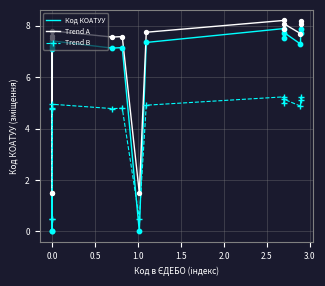

Which series has the largest total across all categories?

Trend A